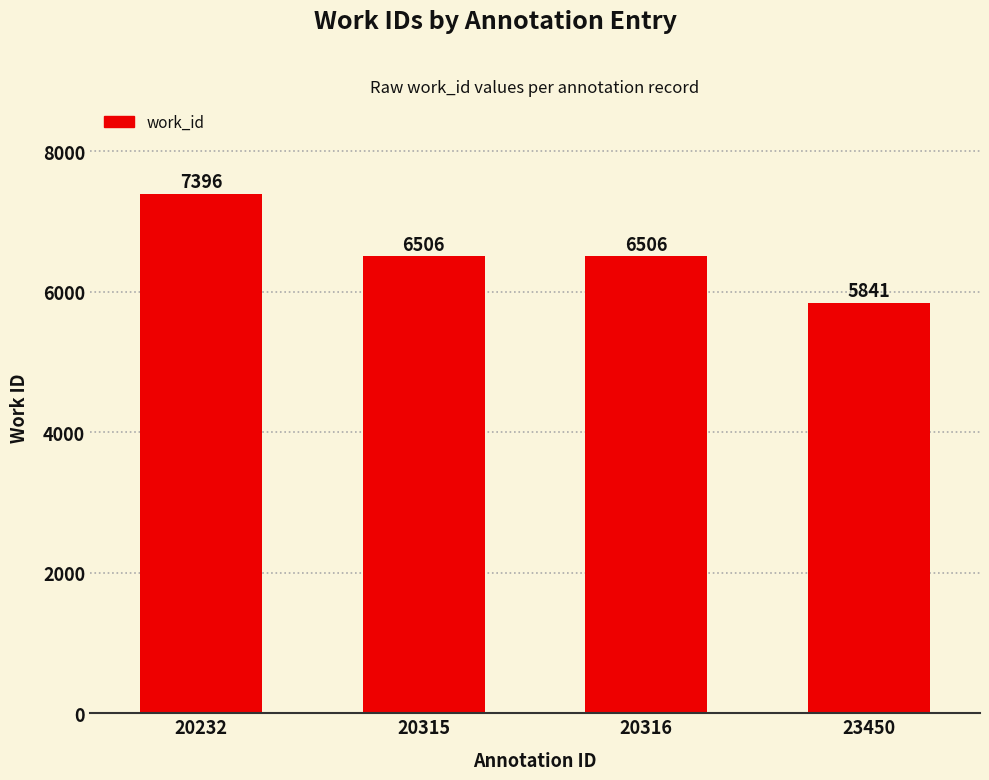

What is the sum of all values?

26249